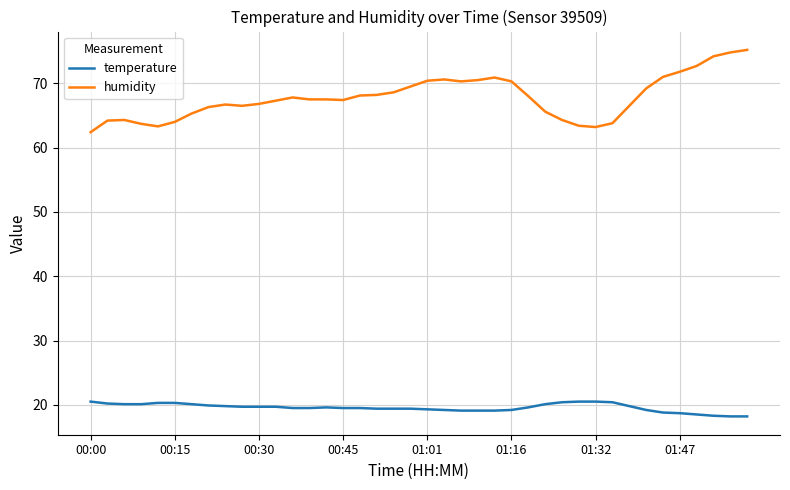

Which series has the largest range (max minus min)?

humidity